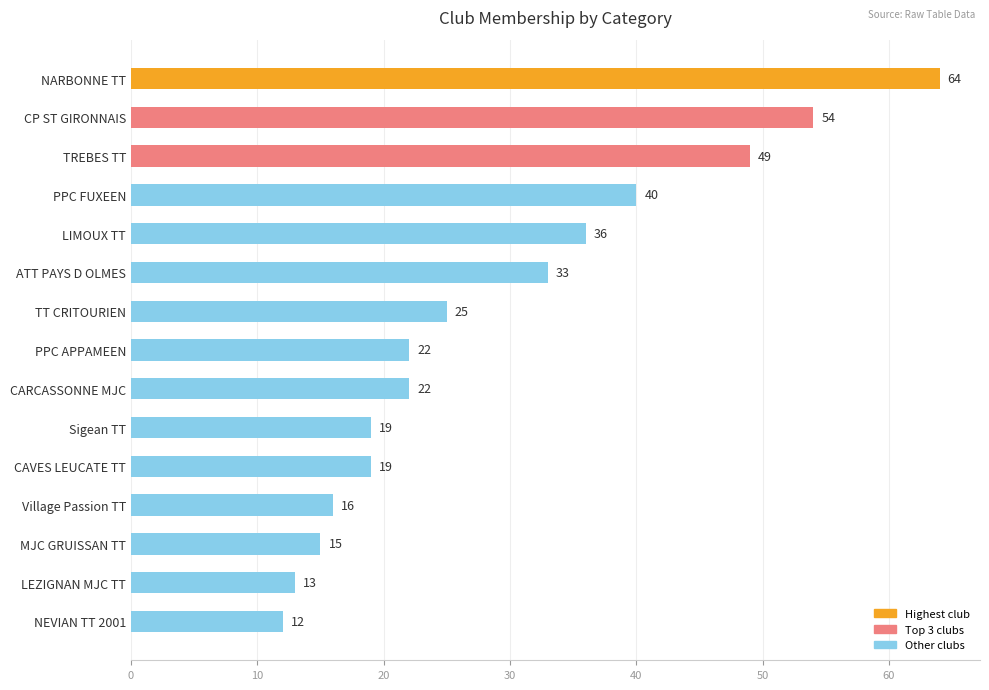

What is the smallest value displayed?

12